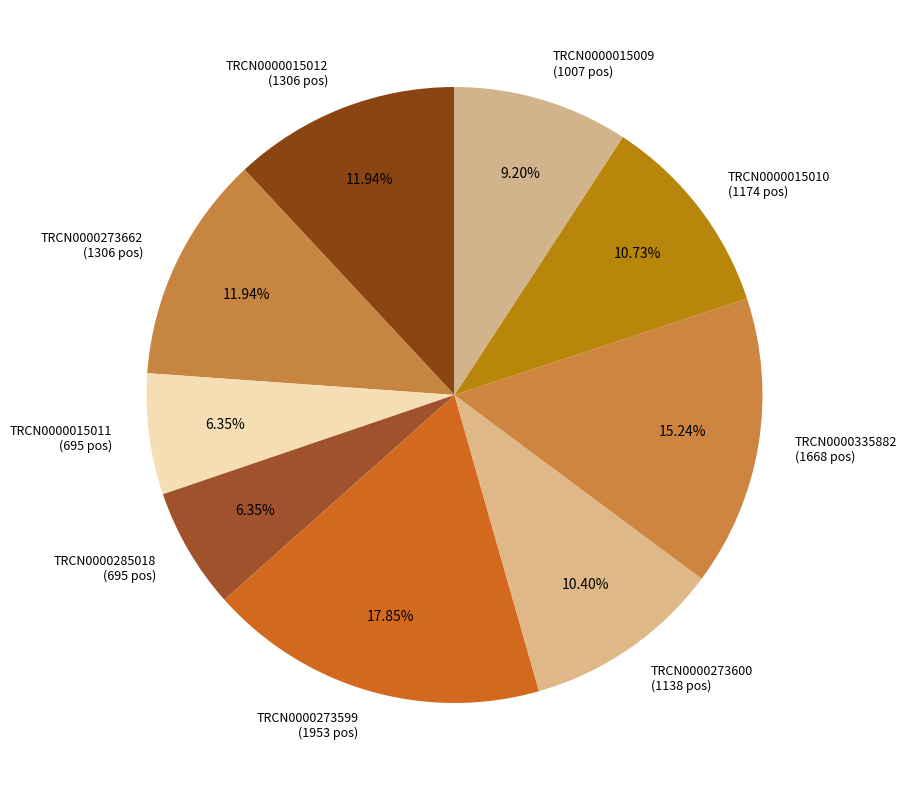

To the nearest percent, what percentage of the pie is TRCN0000273599?

18%